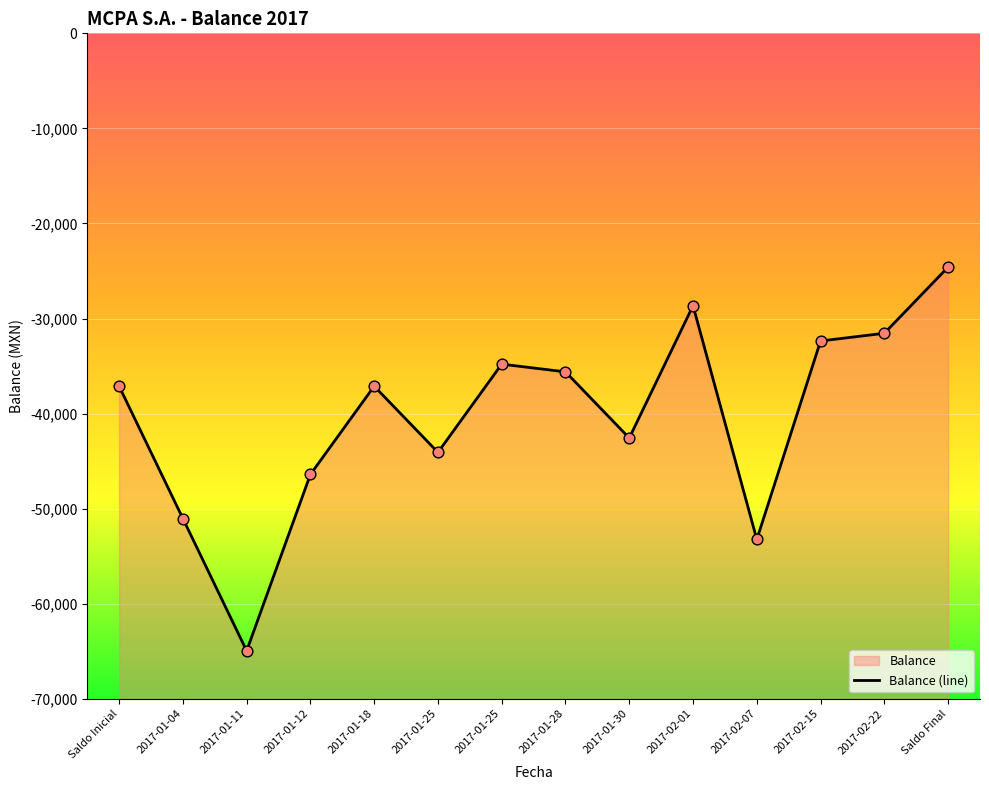

Between 2017-02-22 and 2017-01-11, which is larger?

2017-02-22